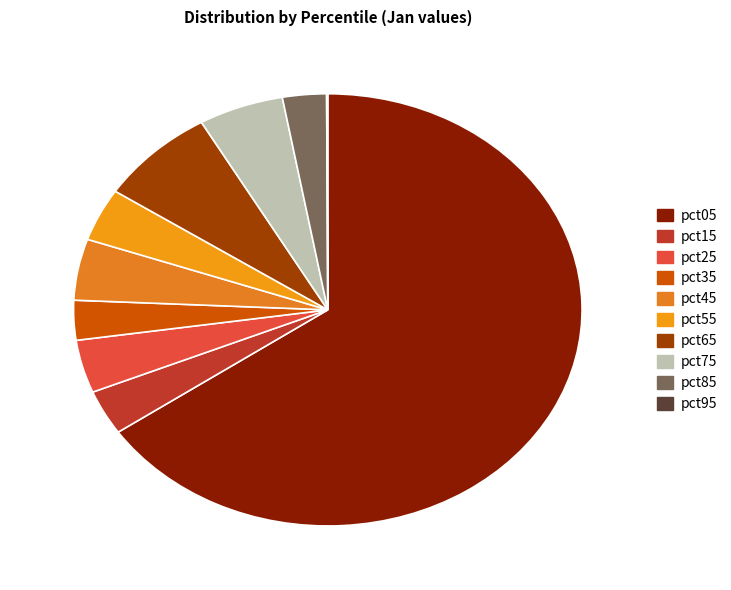

Is it true that pct35 is 9% of the pie?

False